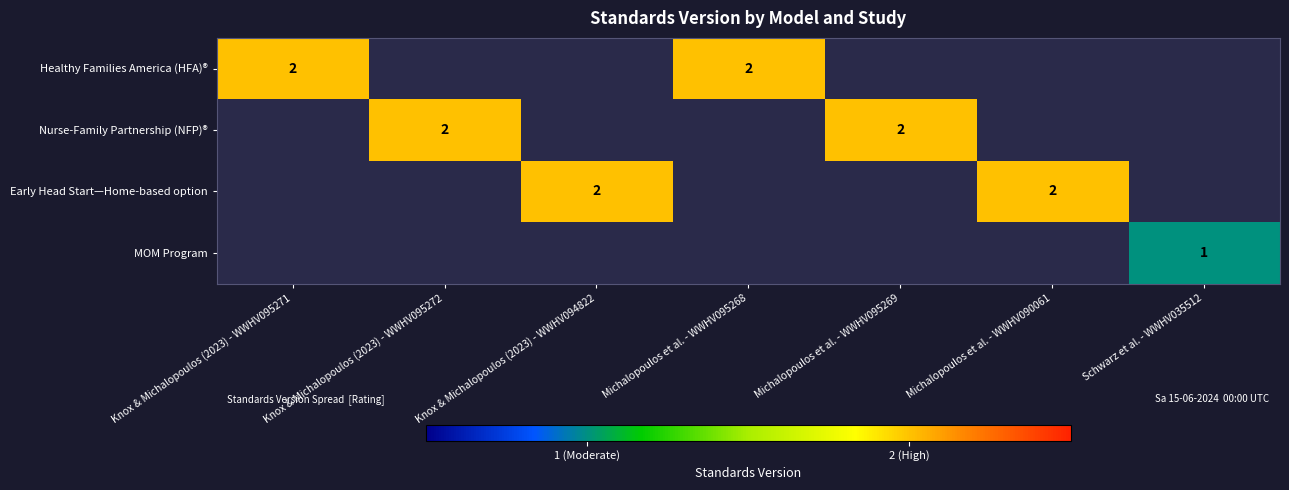

Is it true that Healthy Families America (HFA)® equals 2 at Michalopoulos et al. - WWHV095268?

True